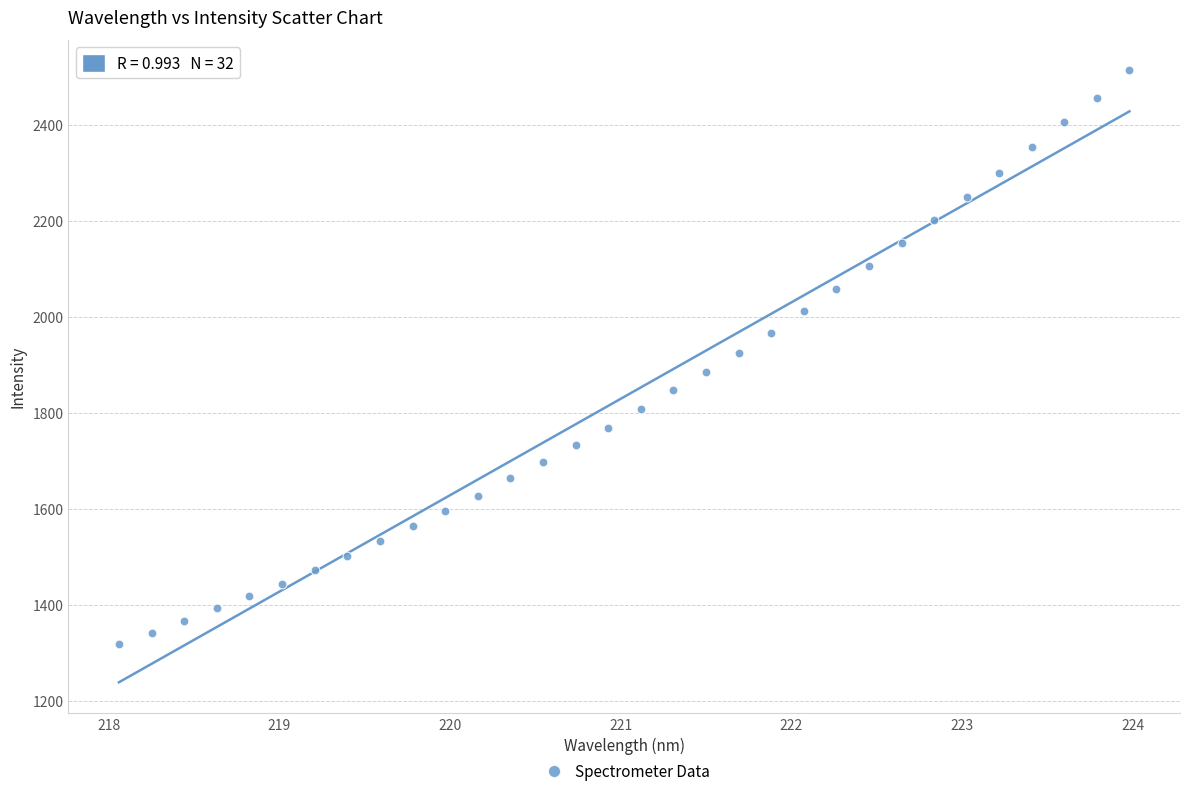

What is the range of X values (max minus min)?

5.9